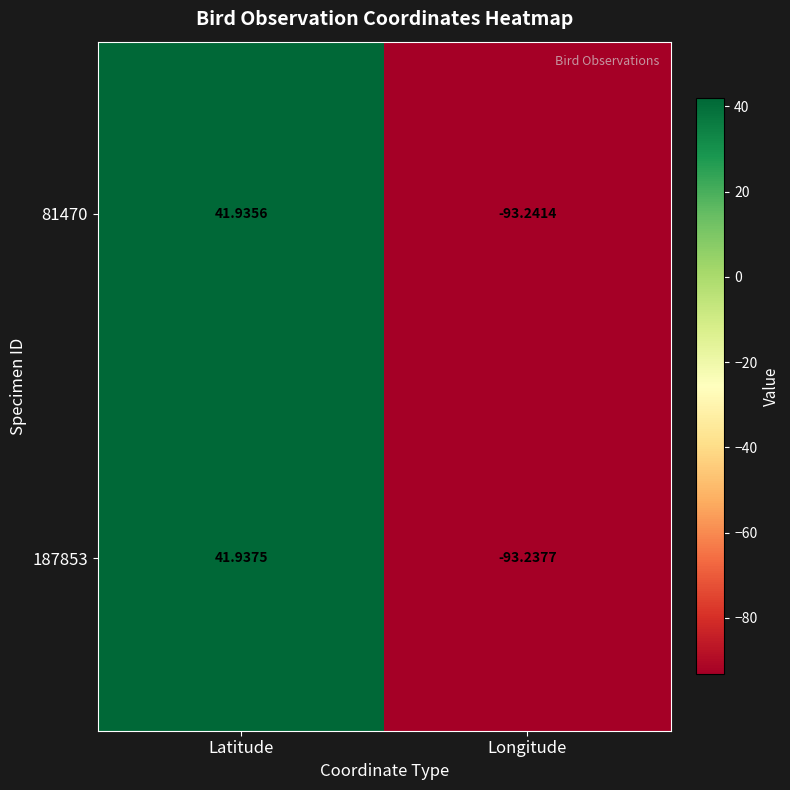

How many values in the 81470 series exceed 41?

1